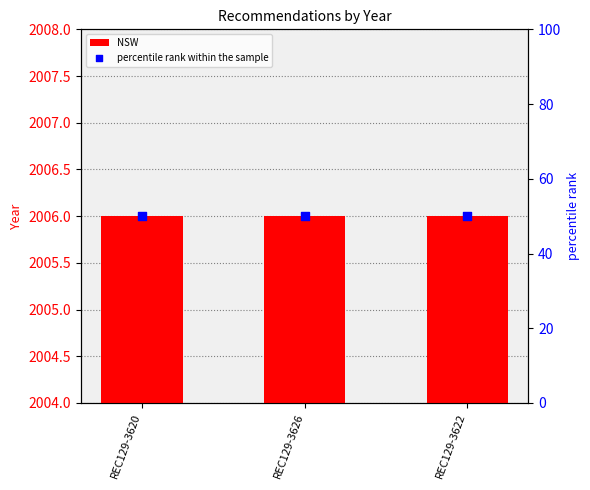

What are all the series names shown in the legend?

NSW, percentile rank within the sample